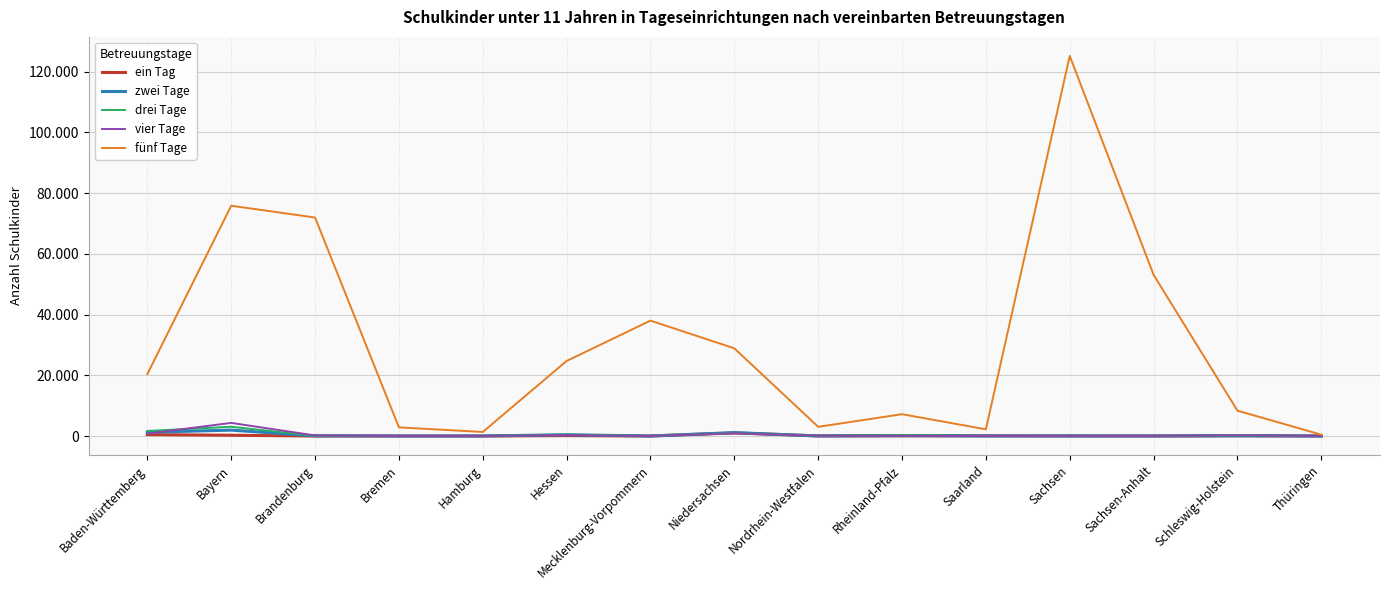

What is the sum of the drei Tage values at Nordrhein-Westfalen and Thüringen?

72